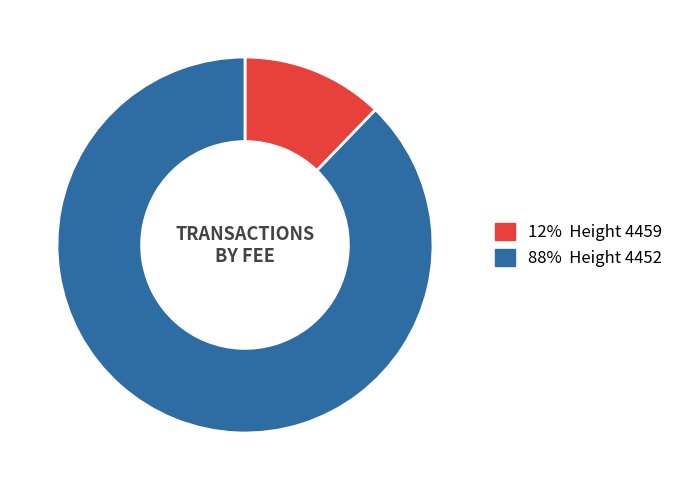

Is there any slice that represents more than half of the pie?

Yes